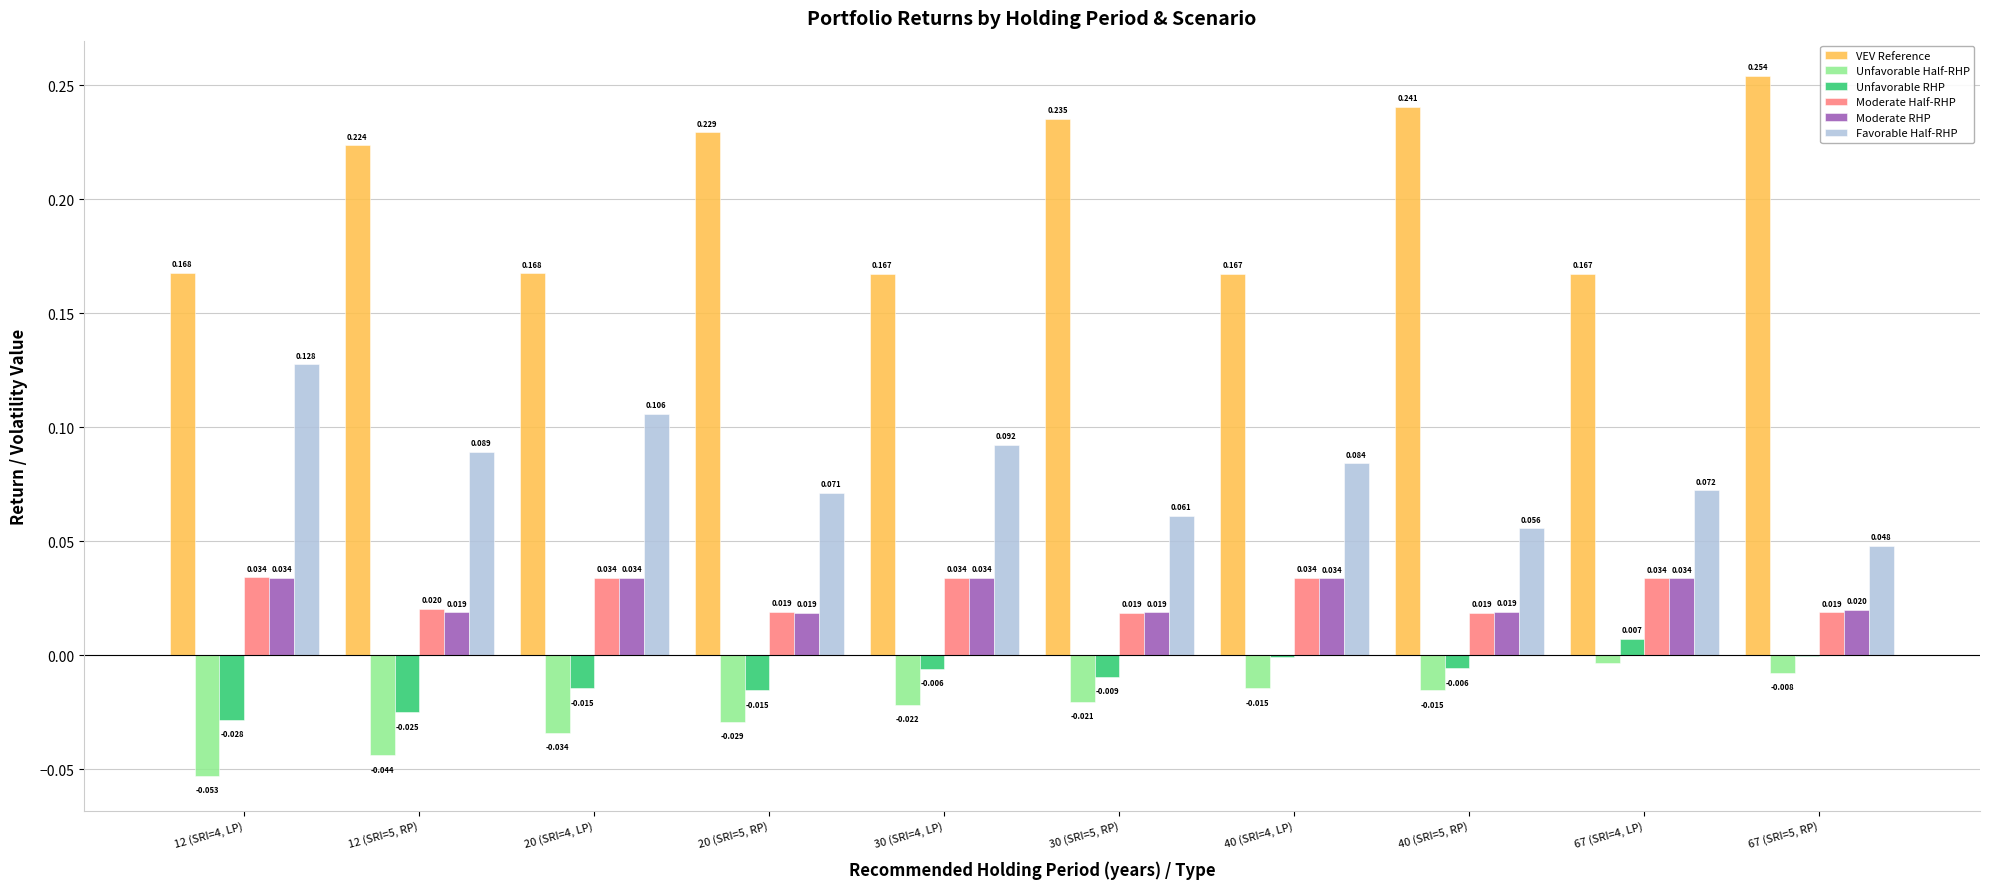

Which series has the largest total across all categories?

VEV Reference